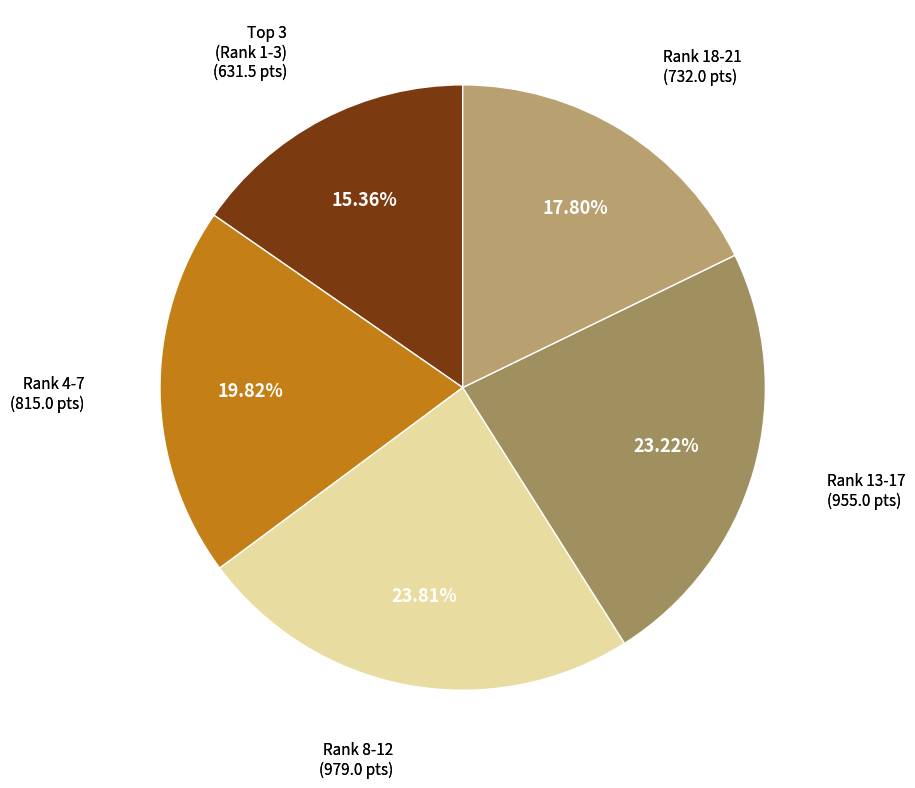

Count the number of slices in the pie.

5